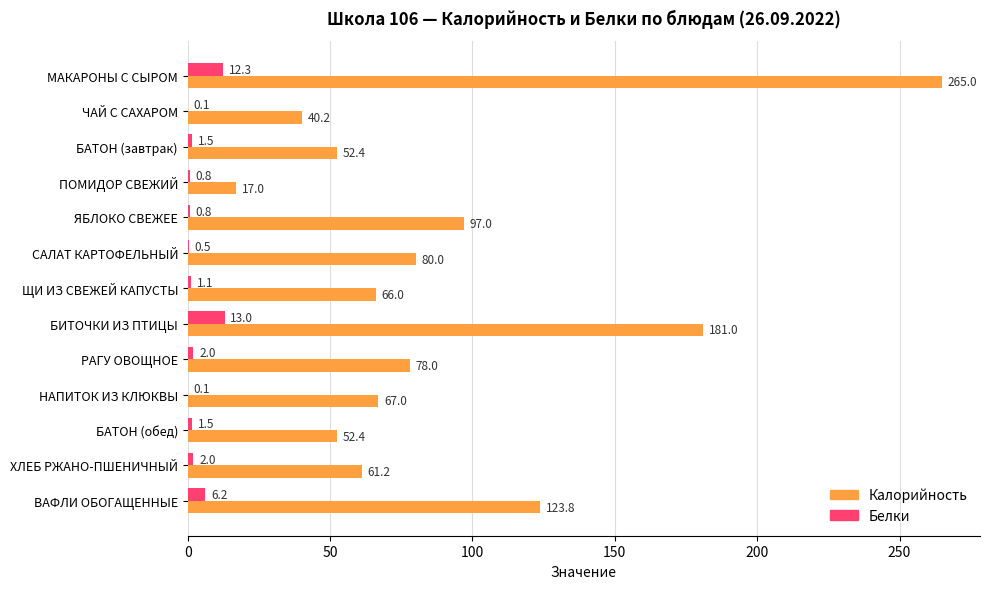

What value does the Белки series have at ХЛЕБ РЖАНО-ПШЕНИЧНЫЙ?

2.0